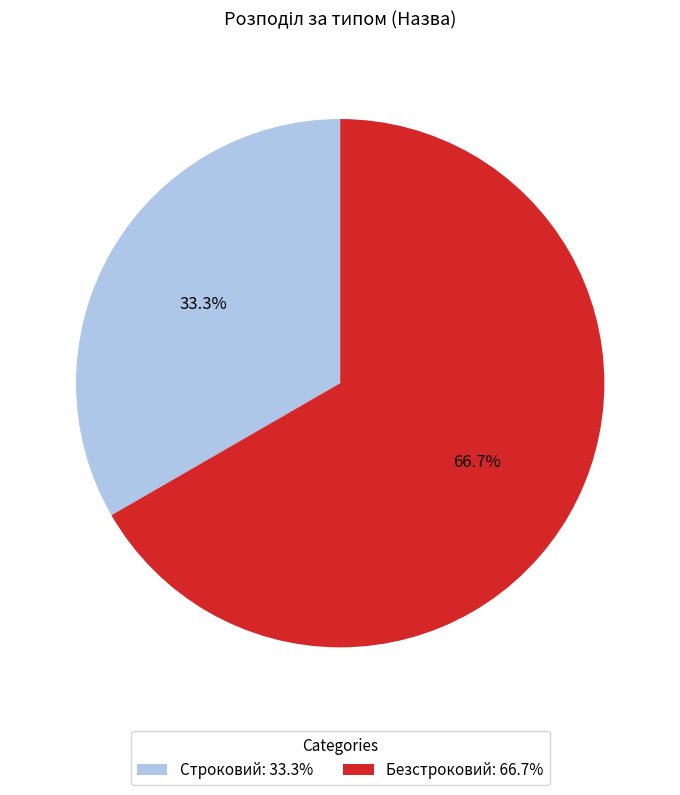

The Строковий slice represents 25% of the pie. True or false?

False